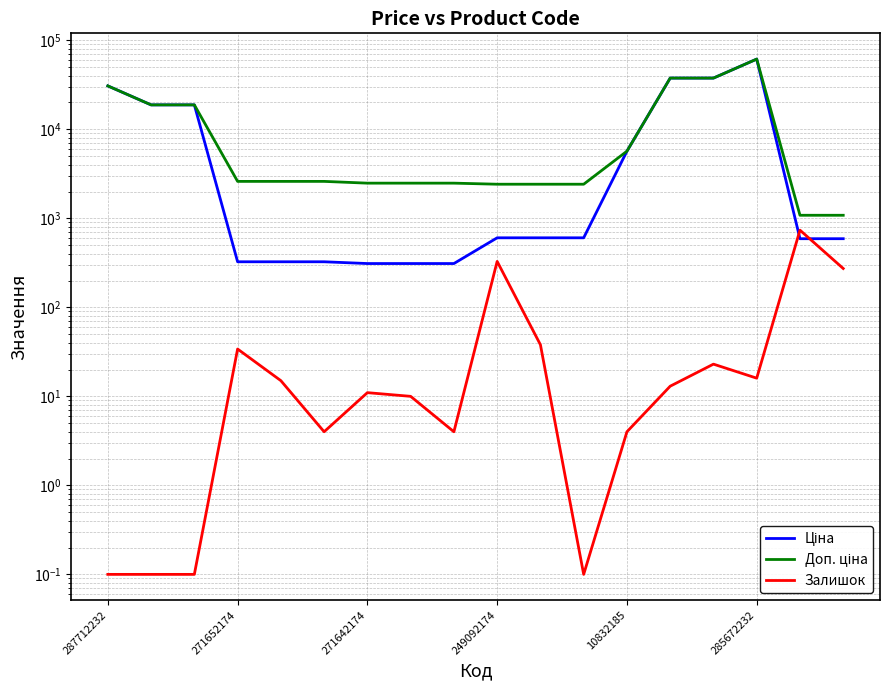

Which series has the largest total across all categories?

Доп. ціна